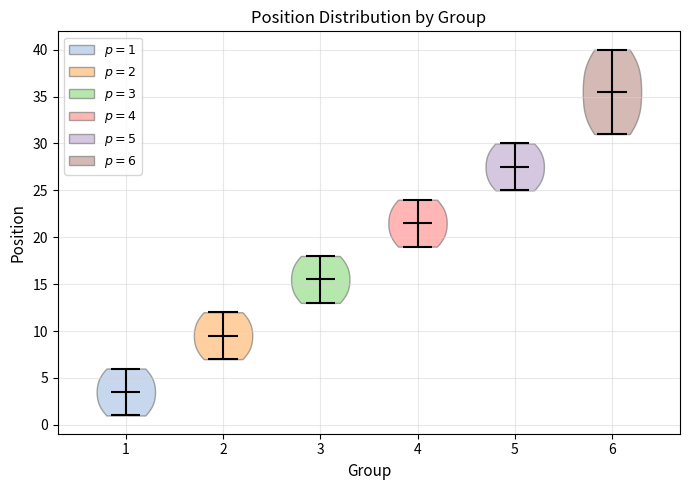

Reading left to right, read every violin against the y-axis: where its median line is, and the lowest and highest points it reaches. The values are not printed on the chart, so give them approximately, as read against the axis.

1: median line 3.5, lowest point 1.0, highest point 6.0
2: median line 9.5, lowest point 7.0, highest point 12.0
3: median line 15.5, lowest point 13.0, highest point 18.0
4: median line 21.5, lowest point 19.0, highest point 24.0
5: median line 27.5, lowest point 25.0, highest point 30.0
6: median line 35.5, lowest point 31.0, highest point 40.0